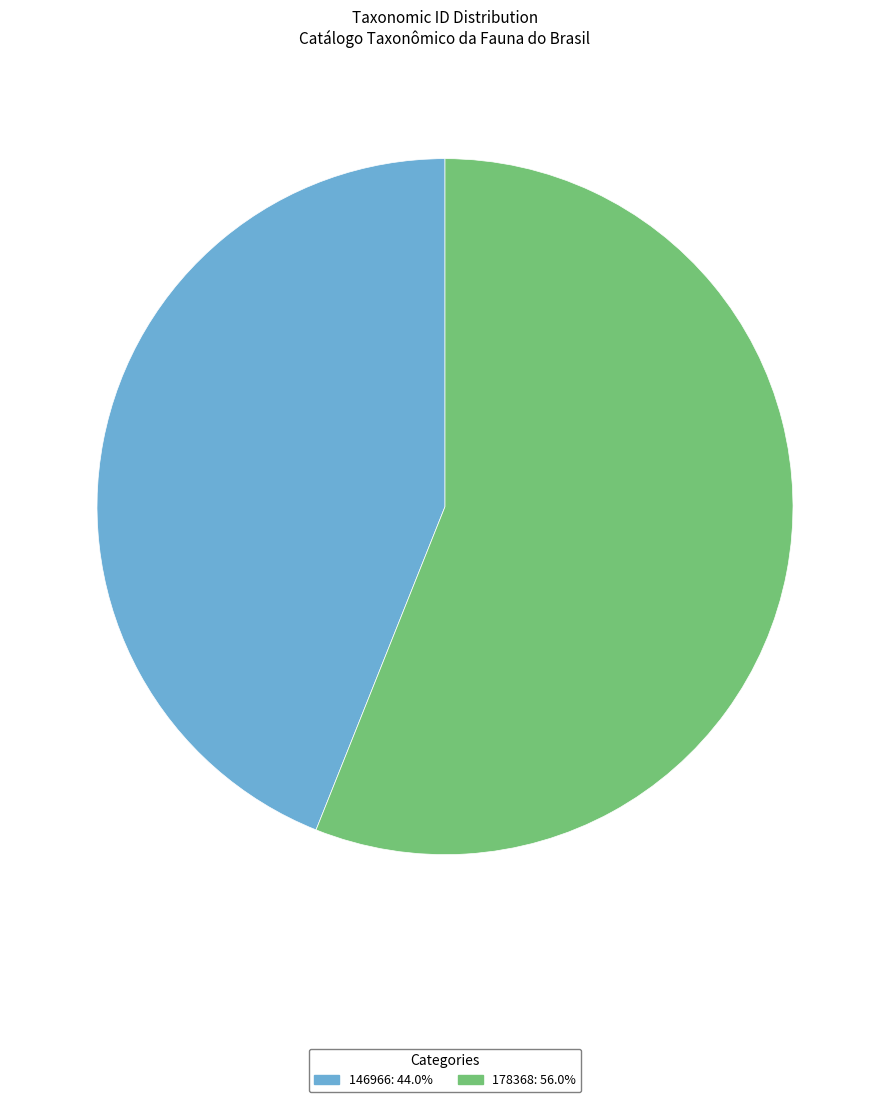

Does 146966: 44.0% represent more than half of the total?

No